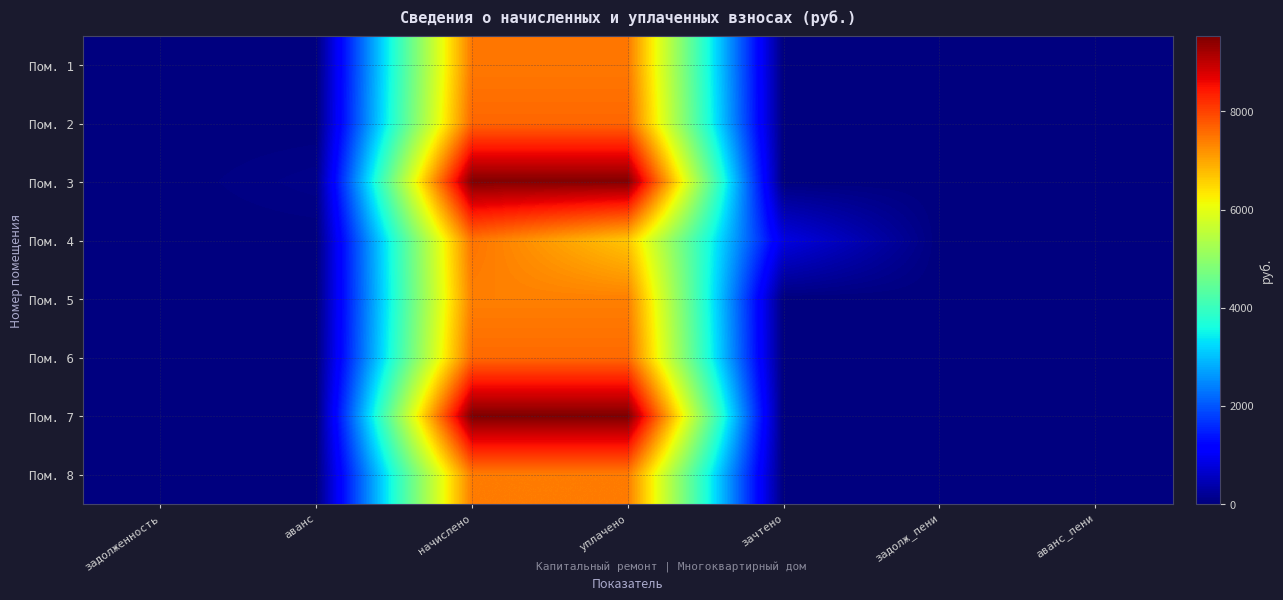

Which has a higher value, начислено or аванс?

начислено